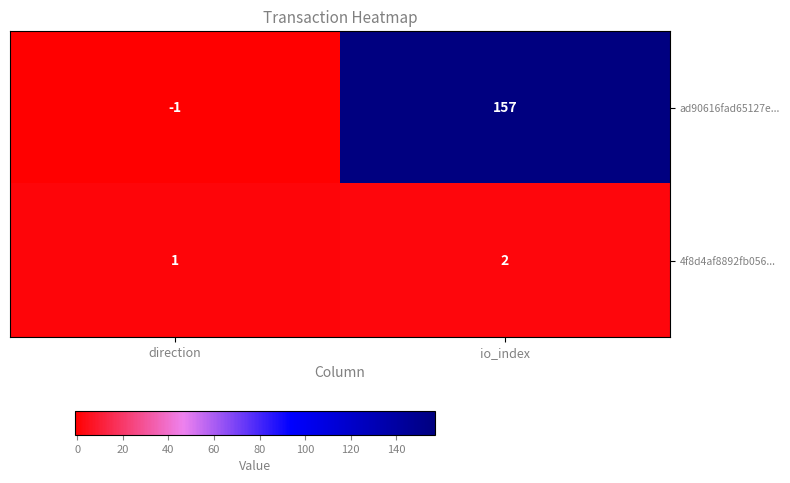

Which series changed the most between direction and io_index?

ad90616fad65127e...